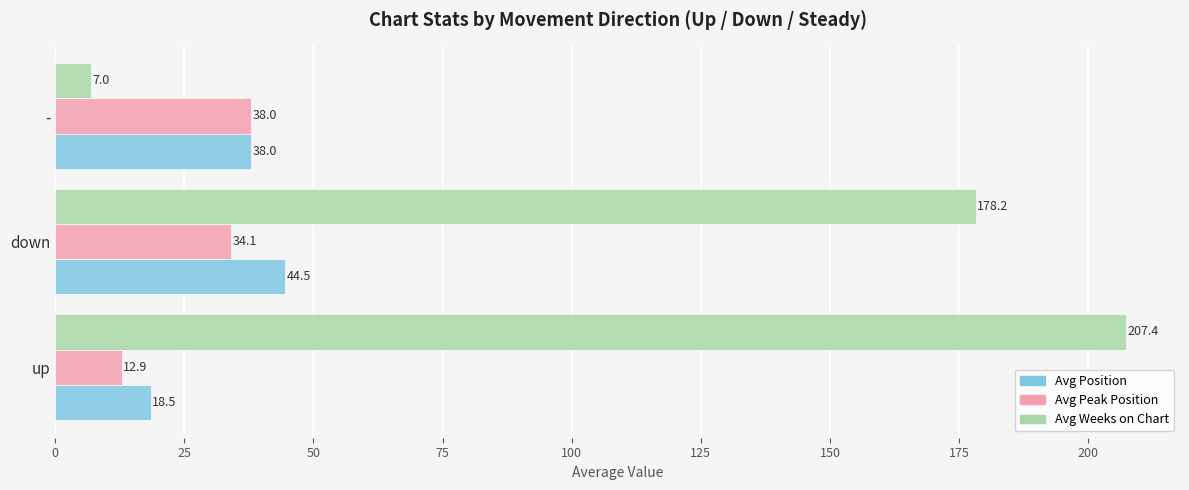

How many data points does each series have?

3